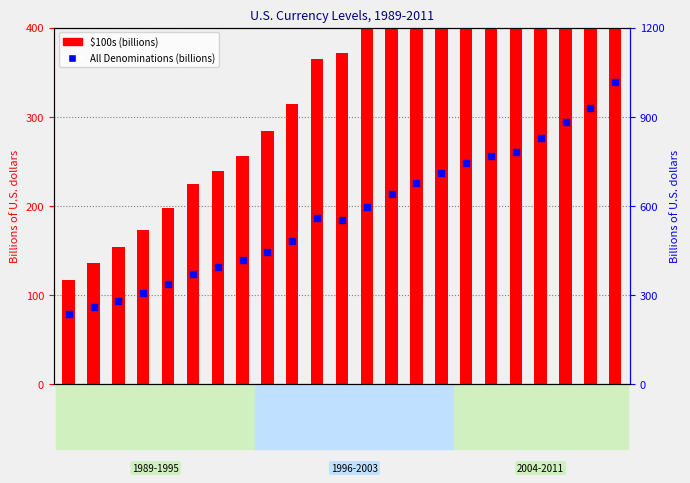

Which series has the largest total across all categories?

All Denominations